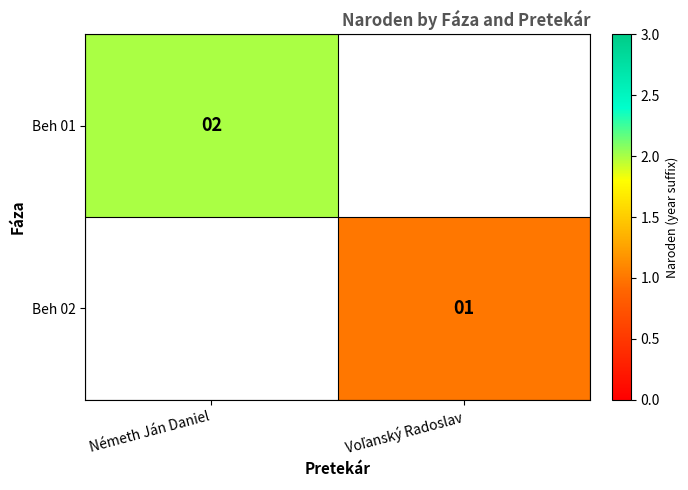

The value of Beh 01 at Németh Ján Daniel is 2. True or false?

True